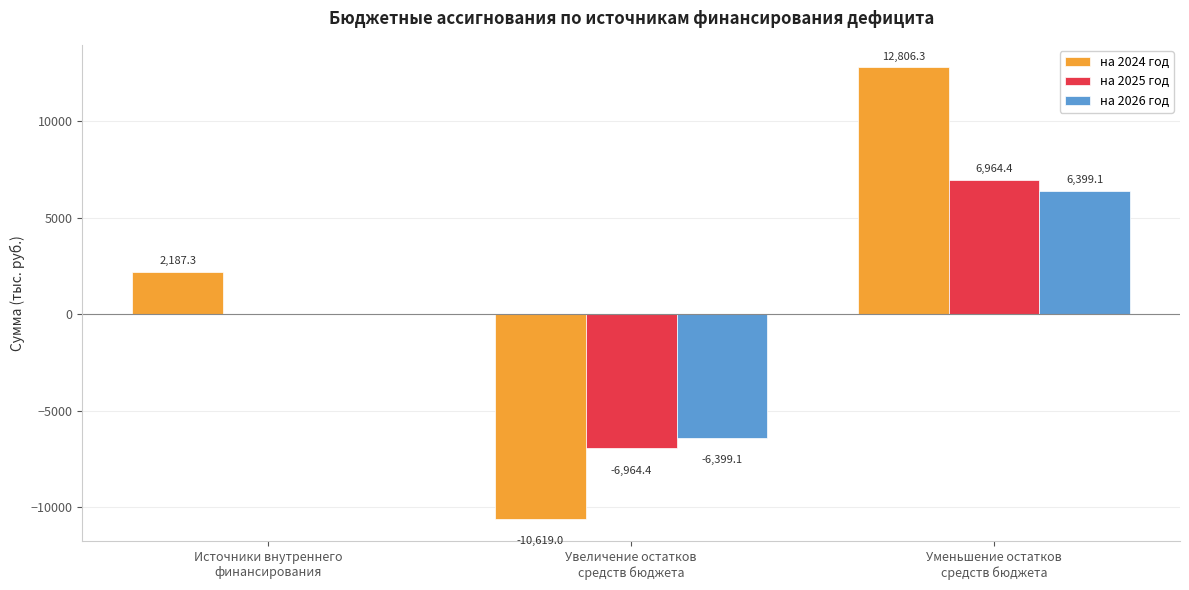

How many groups of bars are there?

3